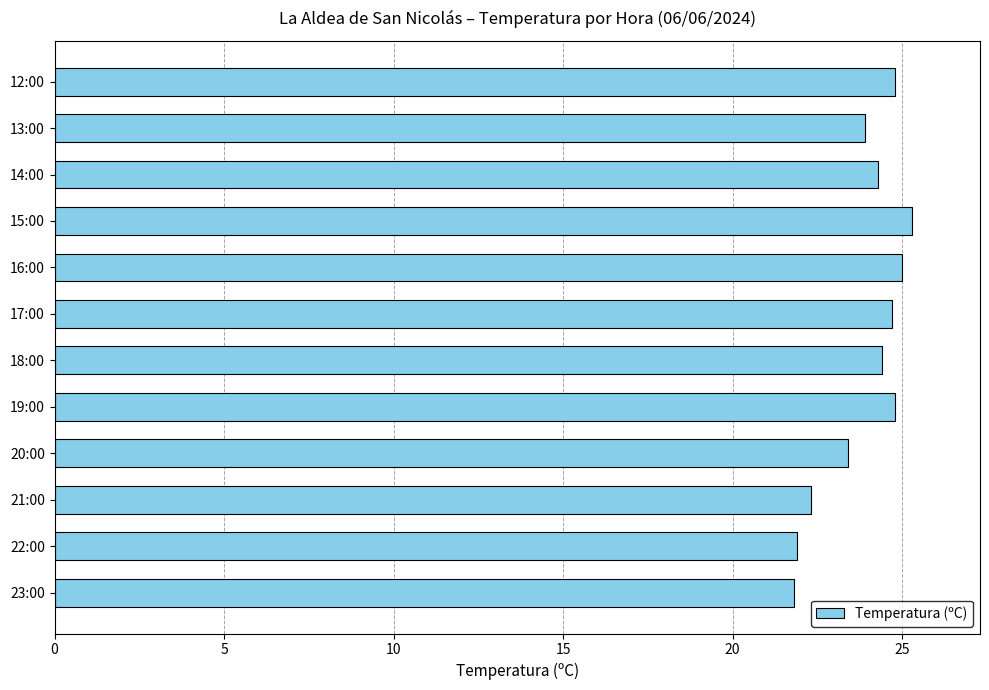

The chart shows a value of 36.4 at 13:00. True or false?

False